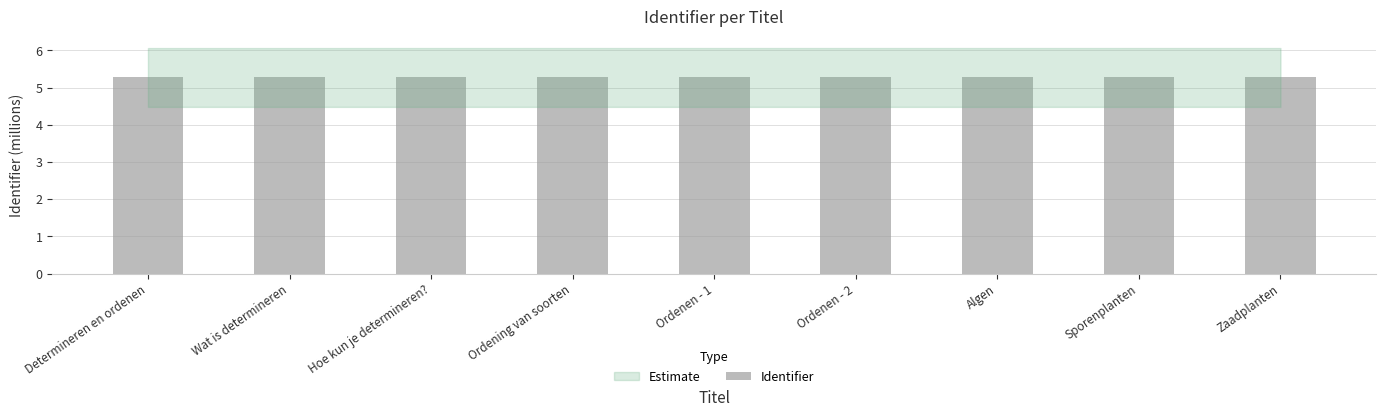

What is the ratio of the value at Ordenen - 2 to the value at Ordening van soorten?

1.0